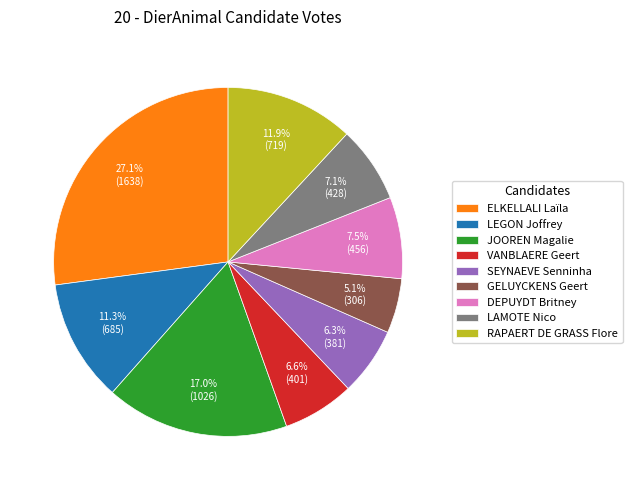

What portion of the pie excludes GELUYCKENS Geert?

94.9%